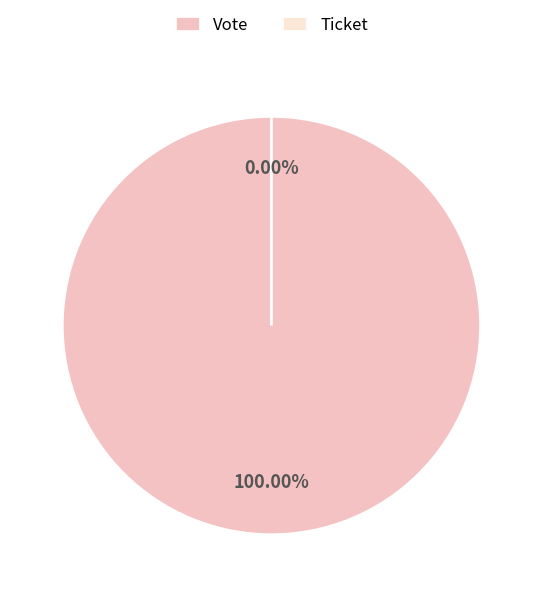

How much of the chart is everything except Ticket?

100.0%